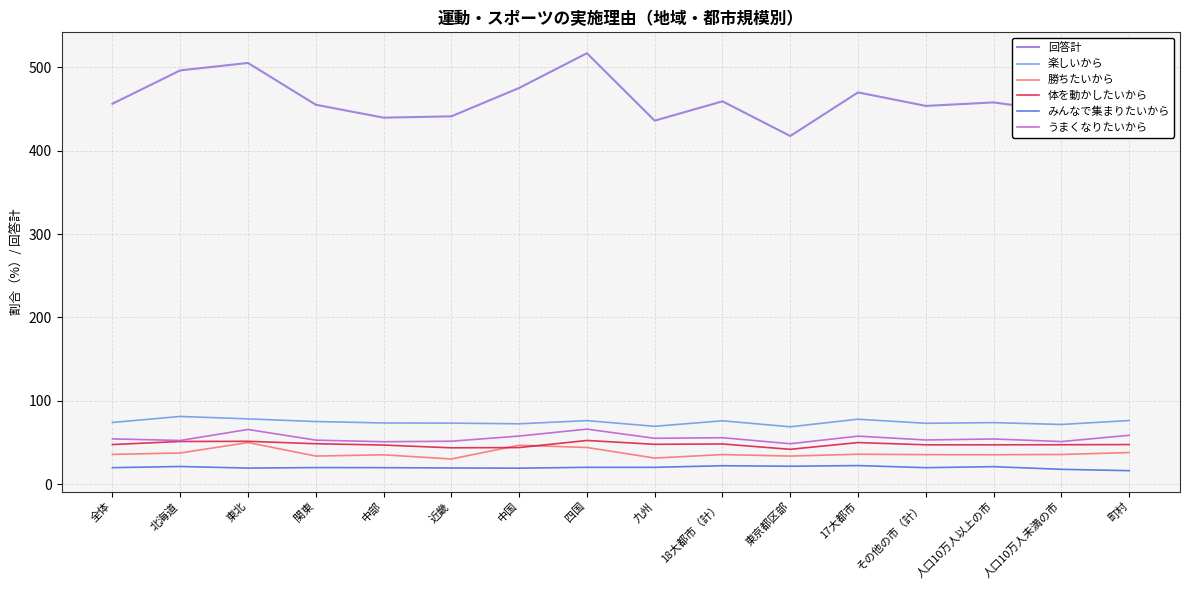

Is the value of うまくなりたいから at 東京都区部 greater than the value of 楽しいから at 中国?

No